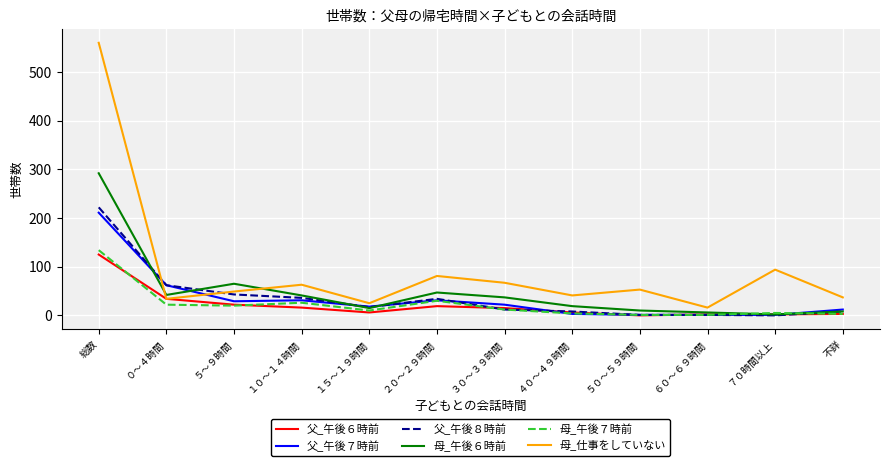

What are all the series names shown in the legend?

父_午後６時前, 父_午後７時前, 父_午後８時前, 母_午後６時前, 母_午後７時前, 母_仕事をしていない